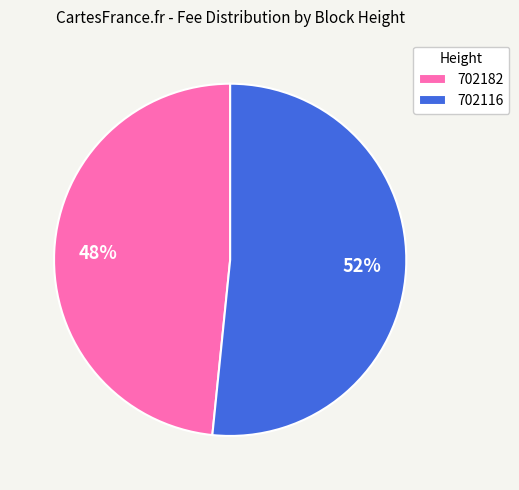

True or false: 702182 accounts for 48% of the total.

True